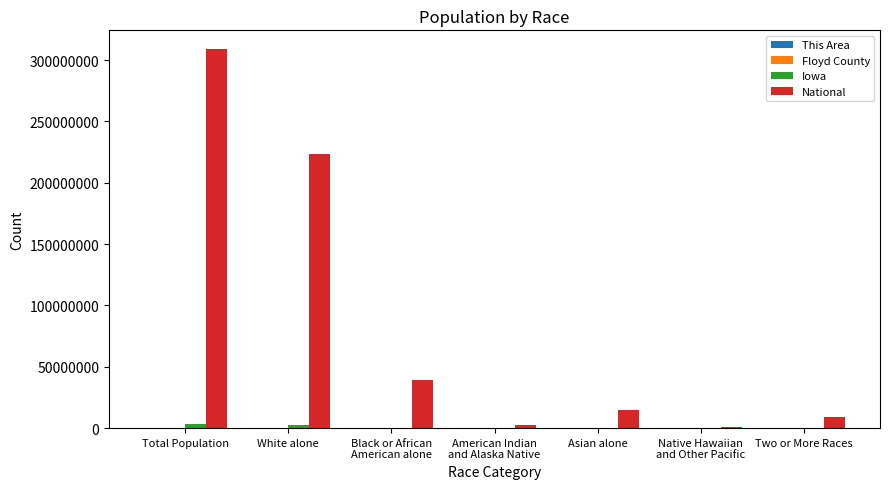

The National series shows 197845477 at Total Population. True or false?

False